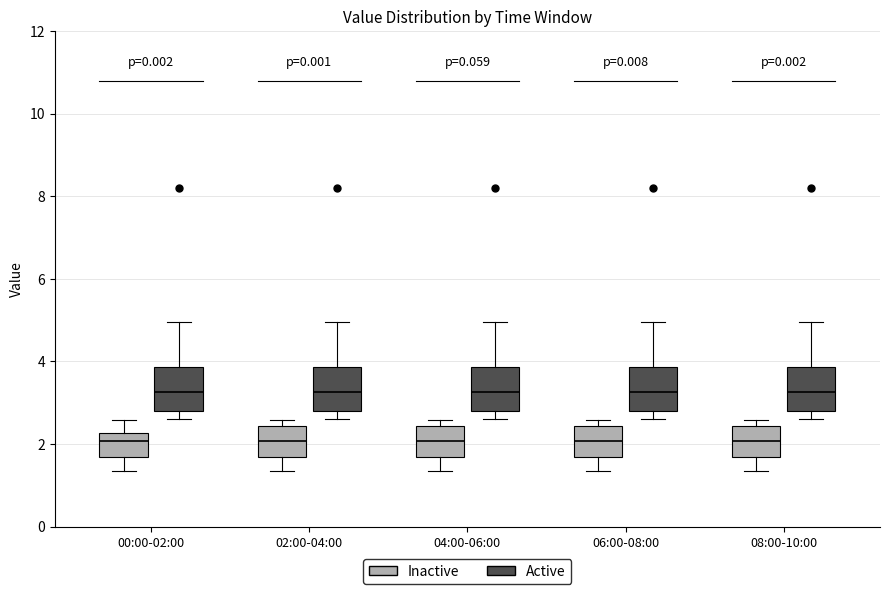

Reading left to right, read every box against the y-axis: the position of its median line, the range the box covers, and the ends of its whiskers. The values are not printed on the chart, so give them approximately, as read against the axis.

00:00-02:00 (Inactive): median 2.0, box 1.6 to 2.2, whiskers 1.4 to 2.6
00:00-02:00 (Active): median 3.2, box 2.8 to 3.8, whiskers 2.6 to 5.0
02:00-04:00 (Inactive): median 2.0, box 1.6 to 2.4, whiskers 1.4 to 2.6
02:00-04:00 (Active): median 3.2, box 2.8 to 3.8, whiskers 2.6 to 5.0
04:00-06:00 (Inactive): median 2.0, box 1.6 to 2.4, whiskers 1.4 to 2.6
04:00-06:00 (Active): median 3.2, box 2.8 to 3.8, whiskers 2.6 to 5.0
06:00-08:00 (Inactive): median 2.0, box 1.6 to 2.4, whiskers 1.4 to 2.6
06:00-08:00 (Active): median 3.2, box 2.8 to 3.8, whiskers 2.6 to 5.0
08:00-10:00 (Inactive): median 2.0, box 1.6 to 2.4, whiskers 1.4 to 2.6
08:00-10:00 (Active): median 3.2, box 2.8 to 3.8, whiskers 2.6 to 5.0